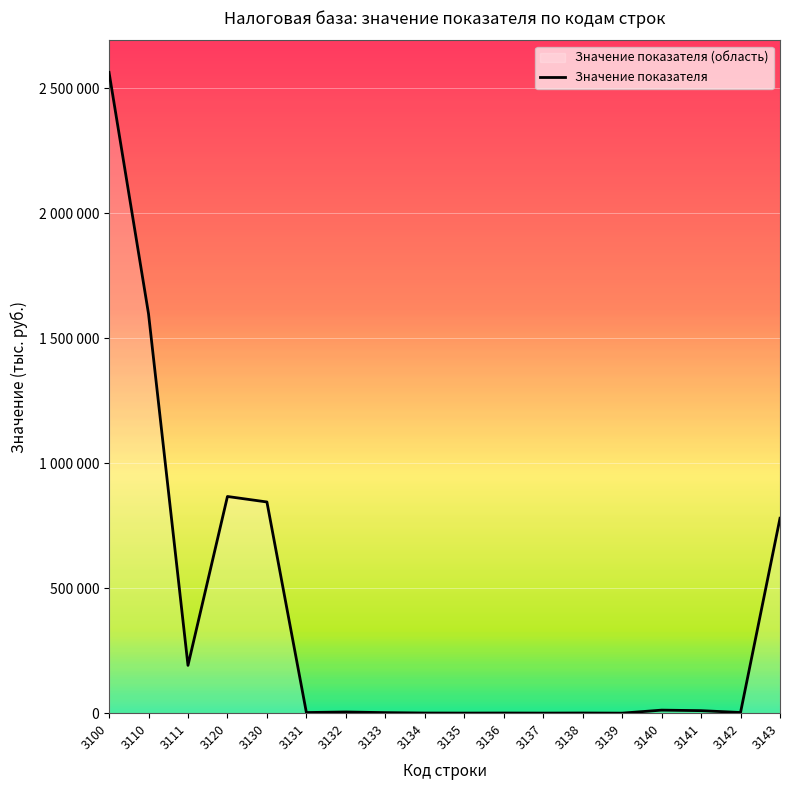

What is the average value?

382246